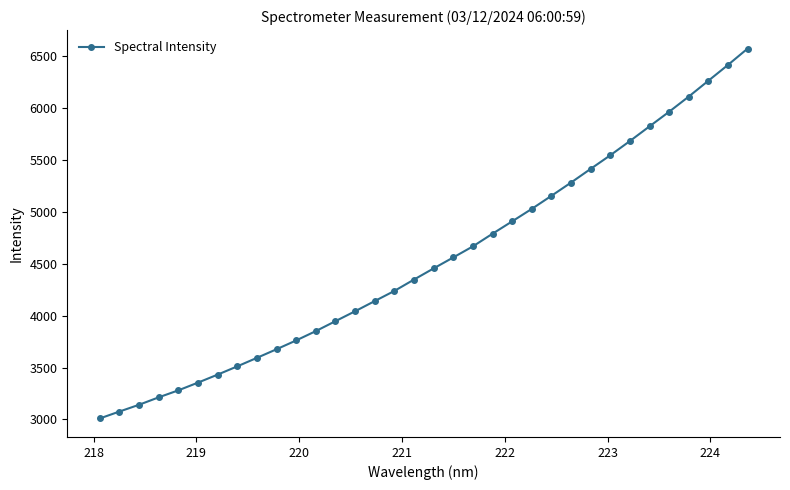

What is the value of the 9th point from the left?

3593.8